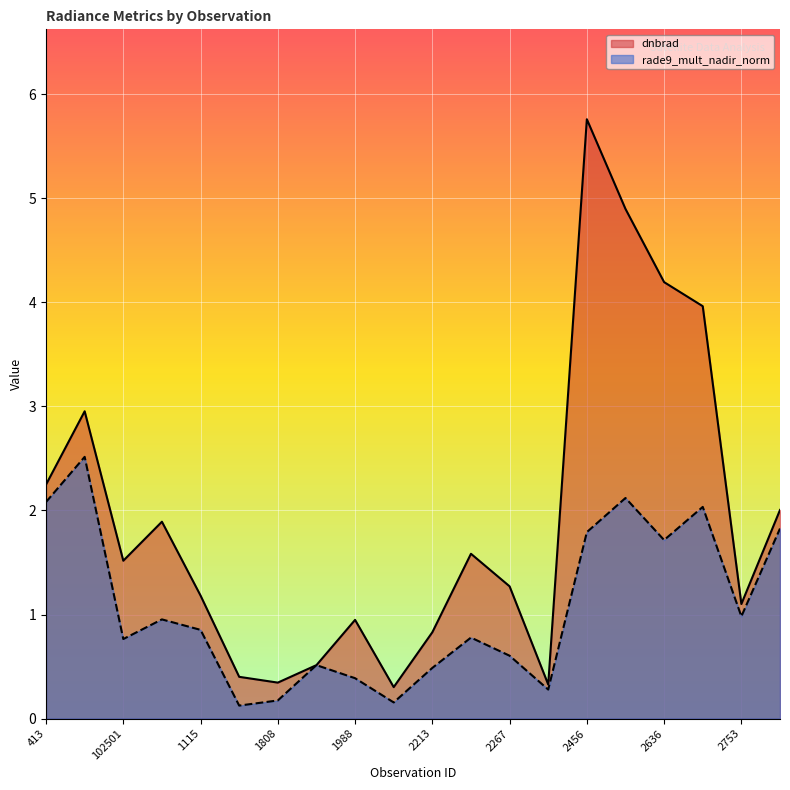

True or false: rade9_mult_nadir_norm and dnbrad cross at least once.

True